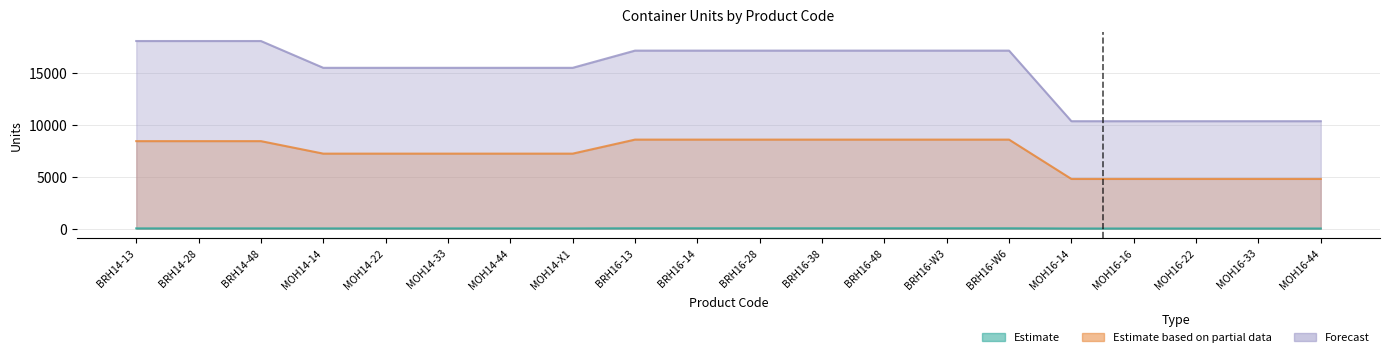

At MOH16-44, list the series in order from smallest to largest.

Estimate, Estimate based on partial data, Forecast